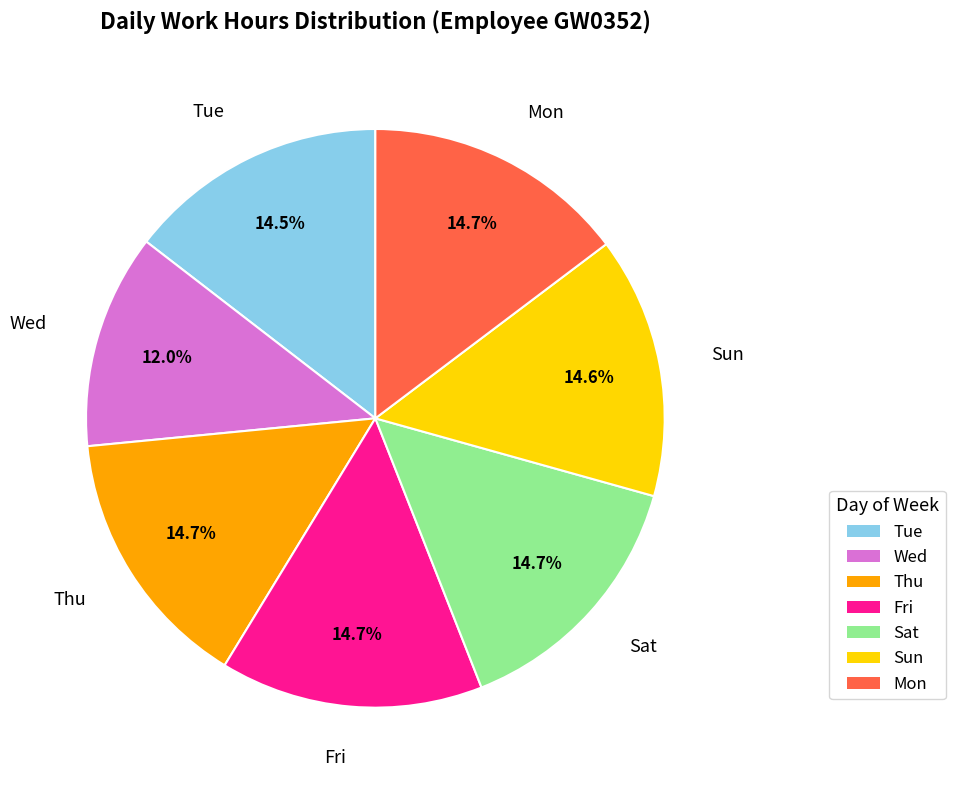

Is there any slice that represents more than half of the pie?

No